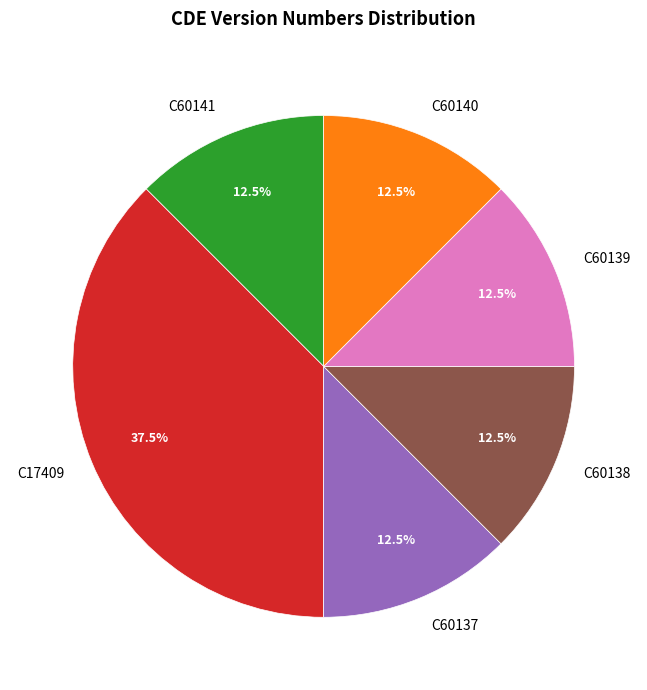

Does C60141 account for over 50% of the chart?

No